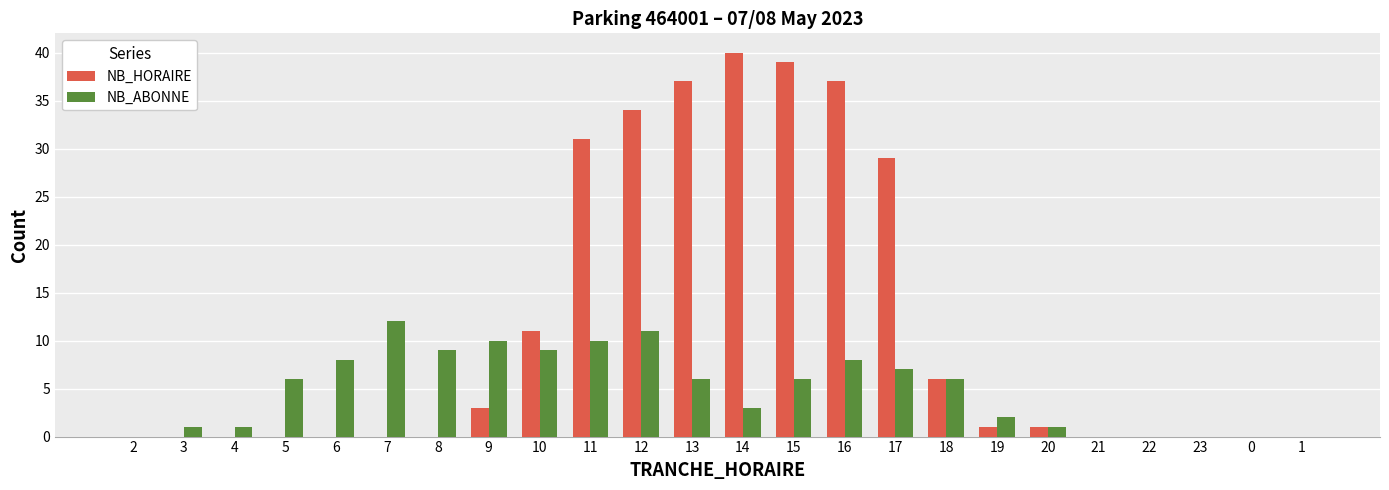

What is the approximate value of NB_HORAIRE at 17?

29